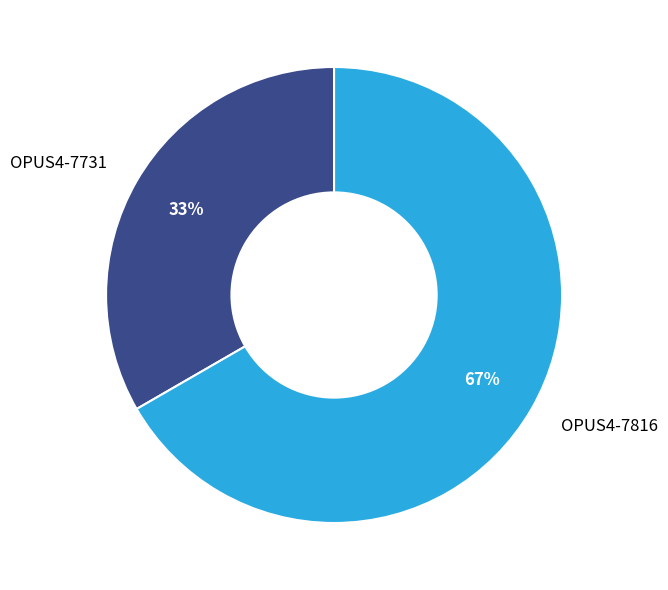

Rank the categories by value from lowest to highest.

OPUS4-7731, OPUS4-7816